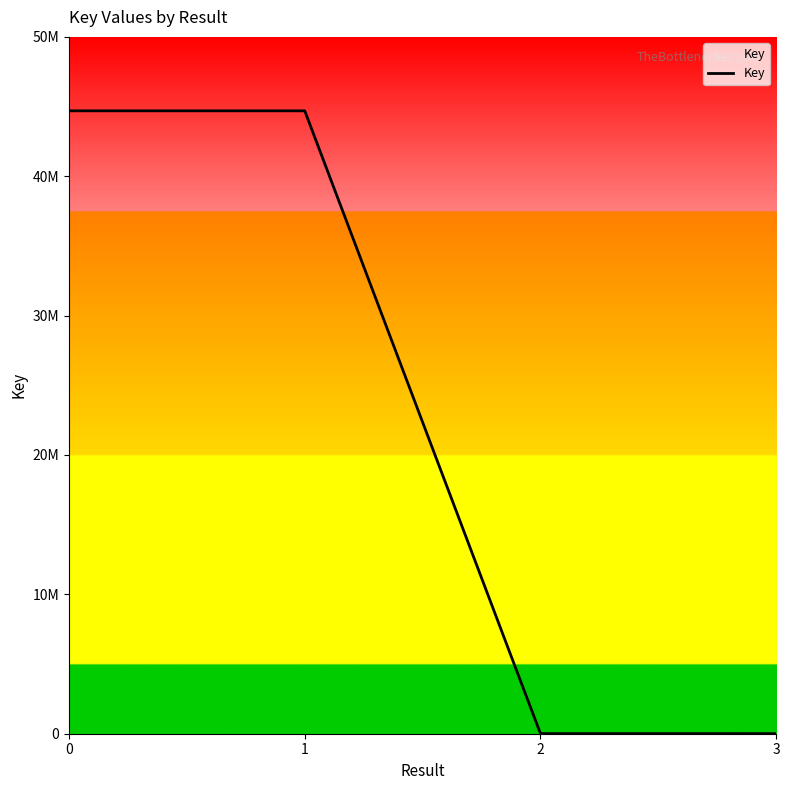

Is it true that the value at 1 is 64393781?

False